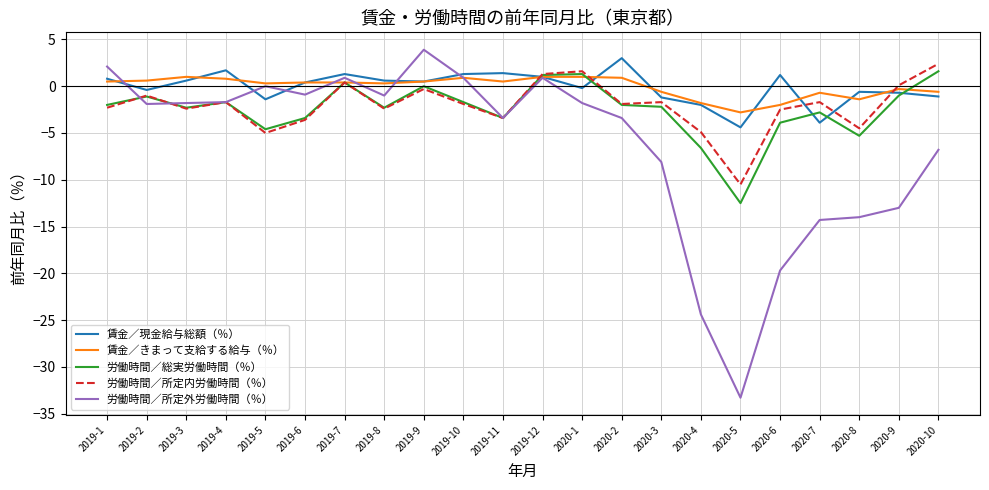

Rank the series by their maximum value, from highest to lowest.

労働時間／所定外労働時間（％）, 賃金／現金給与総額（％）, 労働時間／所定内労働時間（％）, 労働時間／総実労働時間（％）, 賃金／きまって支給する給与（％）